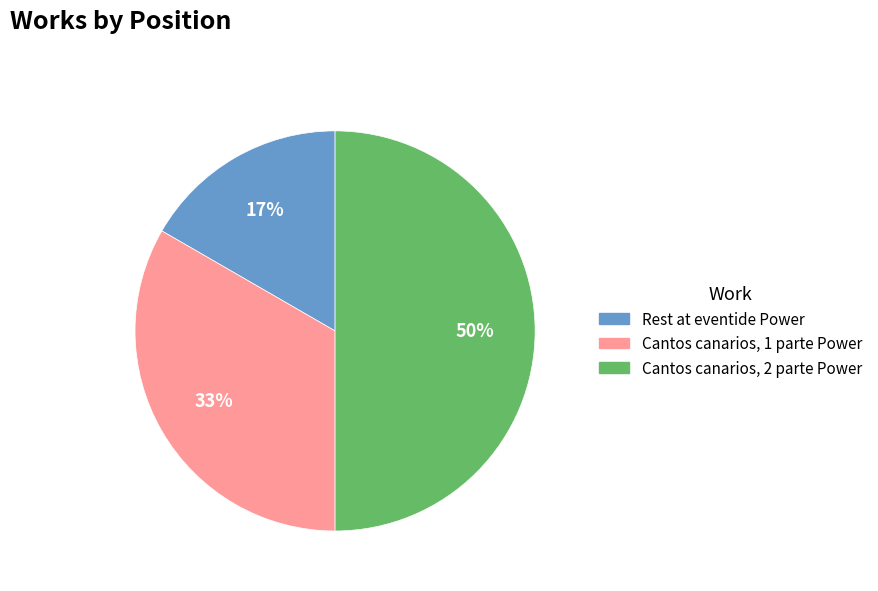

How many segments does this pie chart have?

3